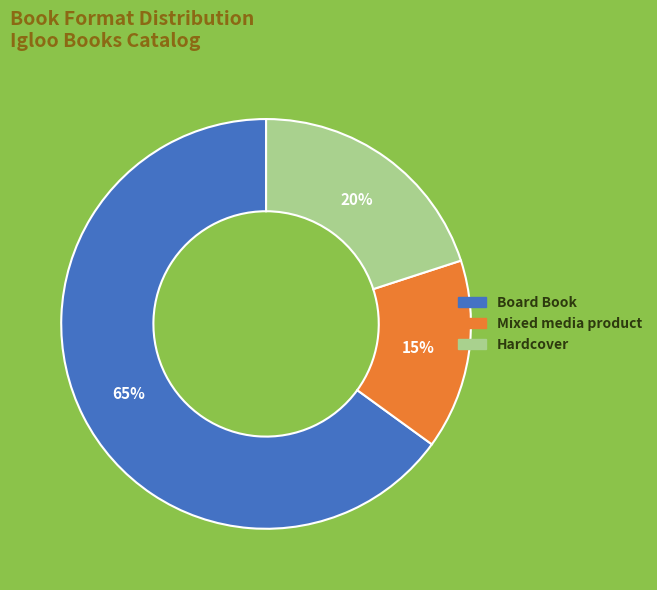

How many segments does this pie chart have?

3